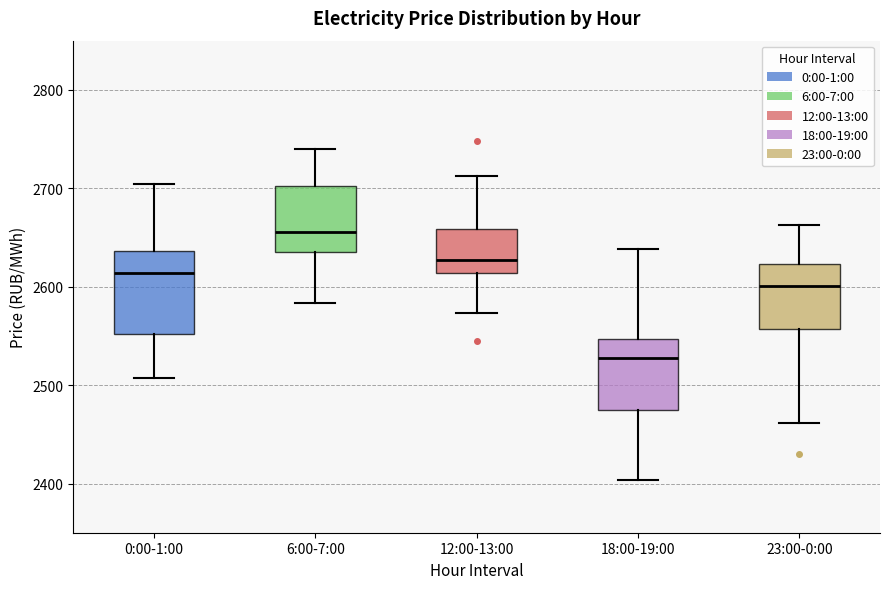

Where does the median line of the box for 0:00-1:00 sit on the y-axis? The values are not printed on the chart, so give them approximately, as read against the axis.

2610